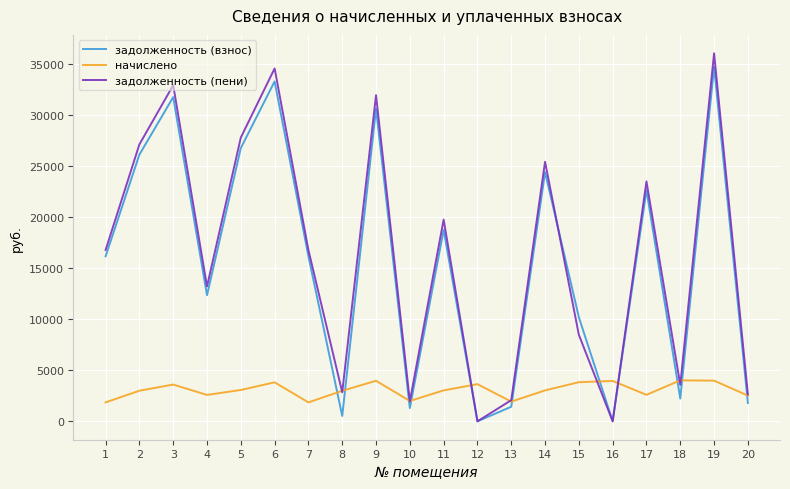

In задолженность (взнос), how many points are higher than both neighbors (excluding endpoints)?

7